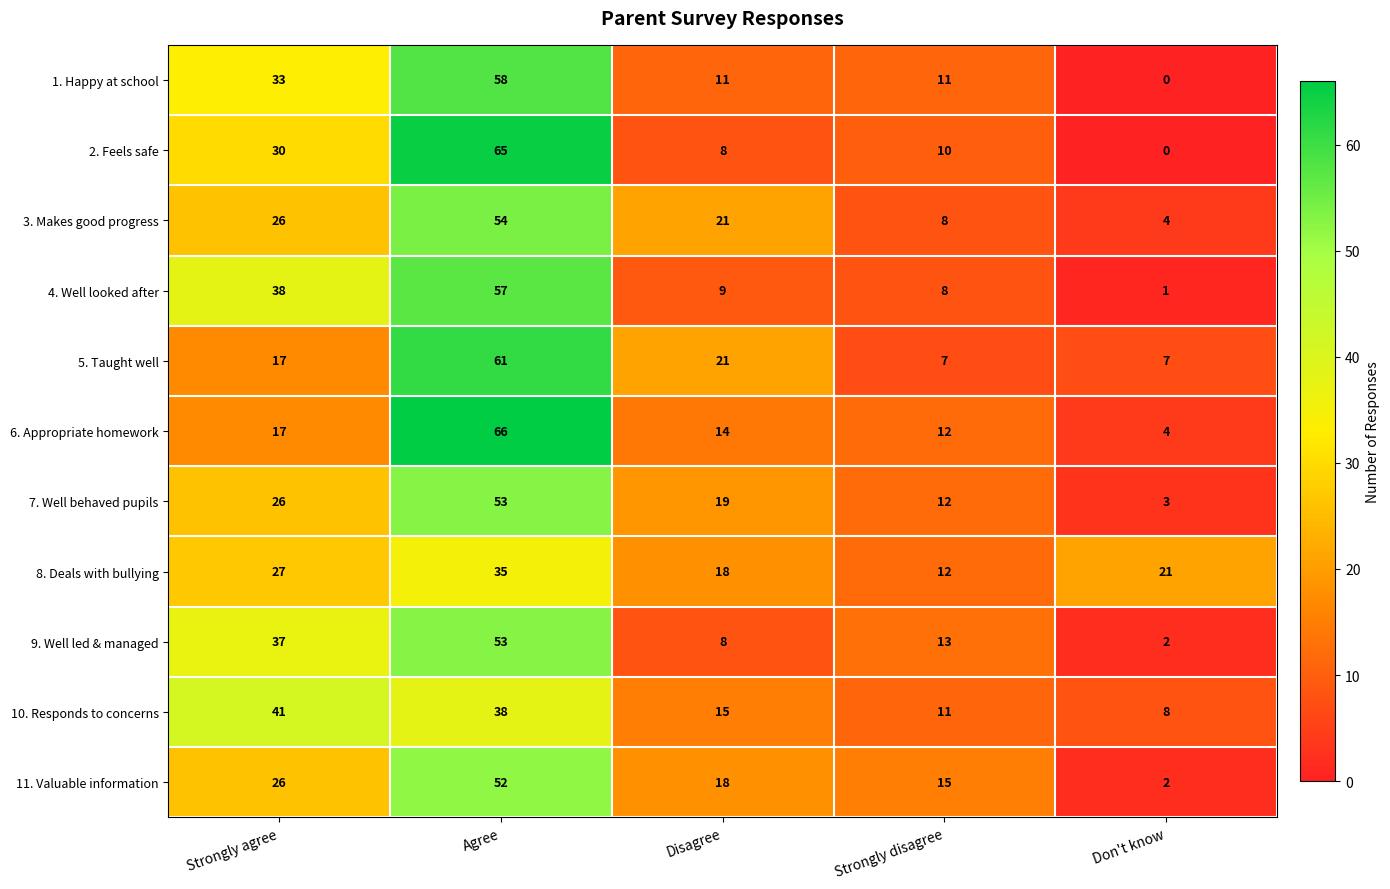

What is the spread (max minus min) of values at Don't know?

21